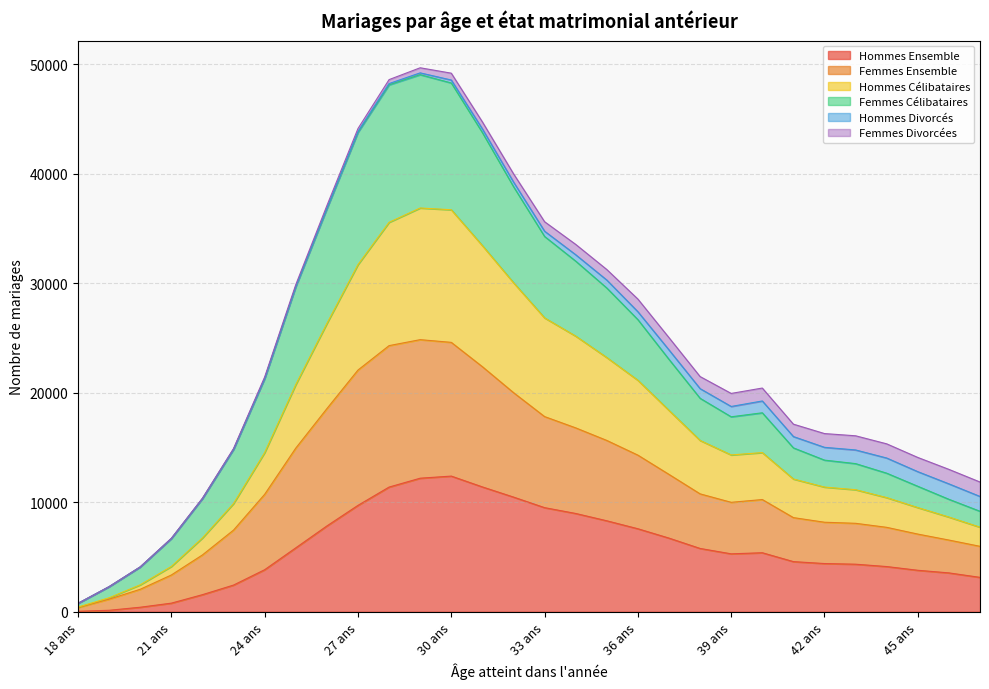

What is the label of the 22nd point from the right?

26 ans